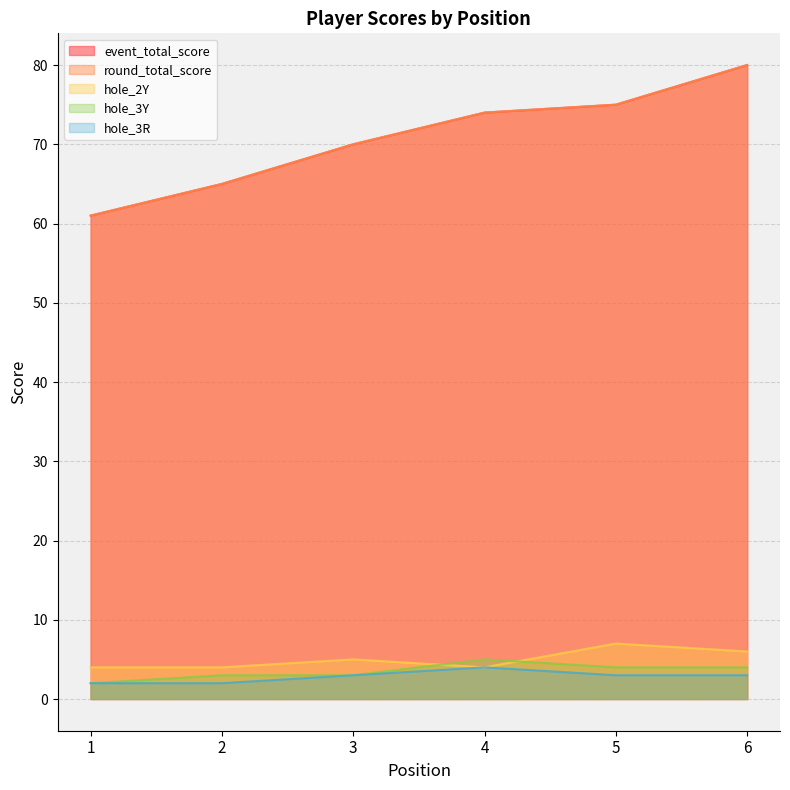

At which label is event_total_score closest to 70?

3